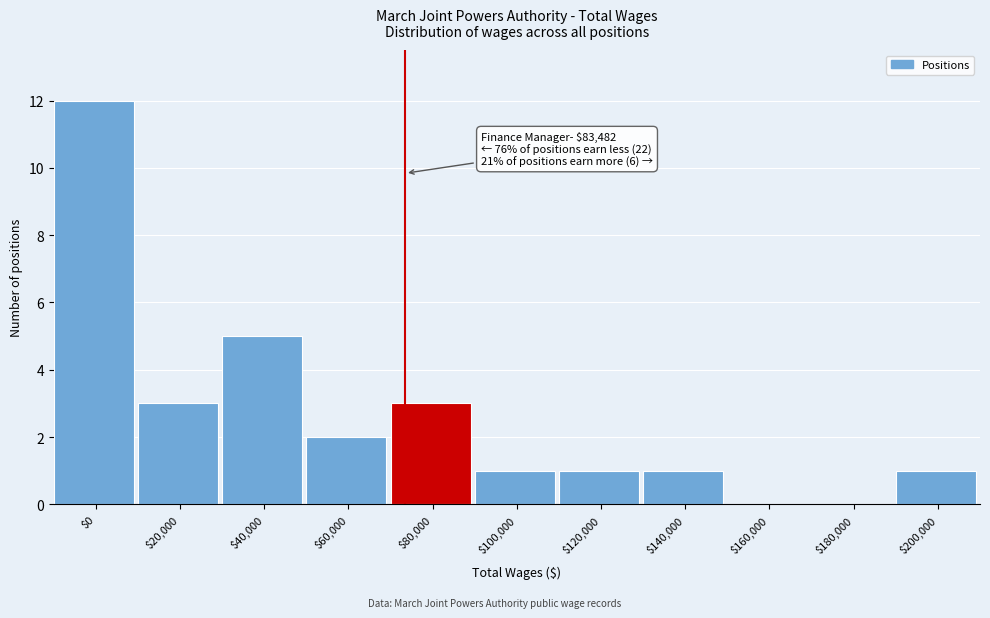

What is the maximum value shown in the chart?

12